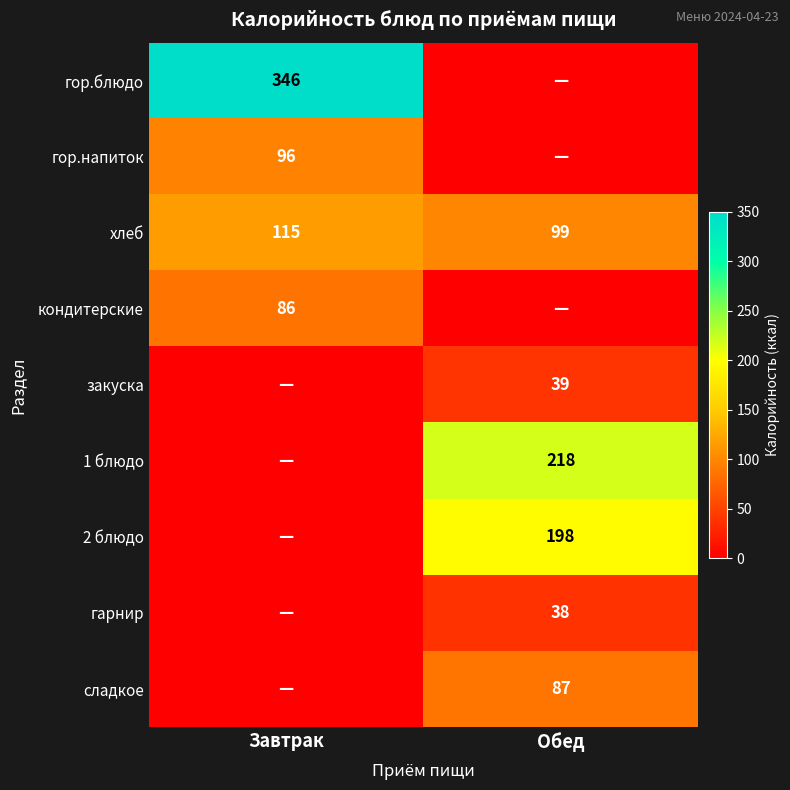

The value of кондитерские at Завтрак is 86. True or false?

True